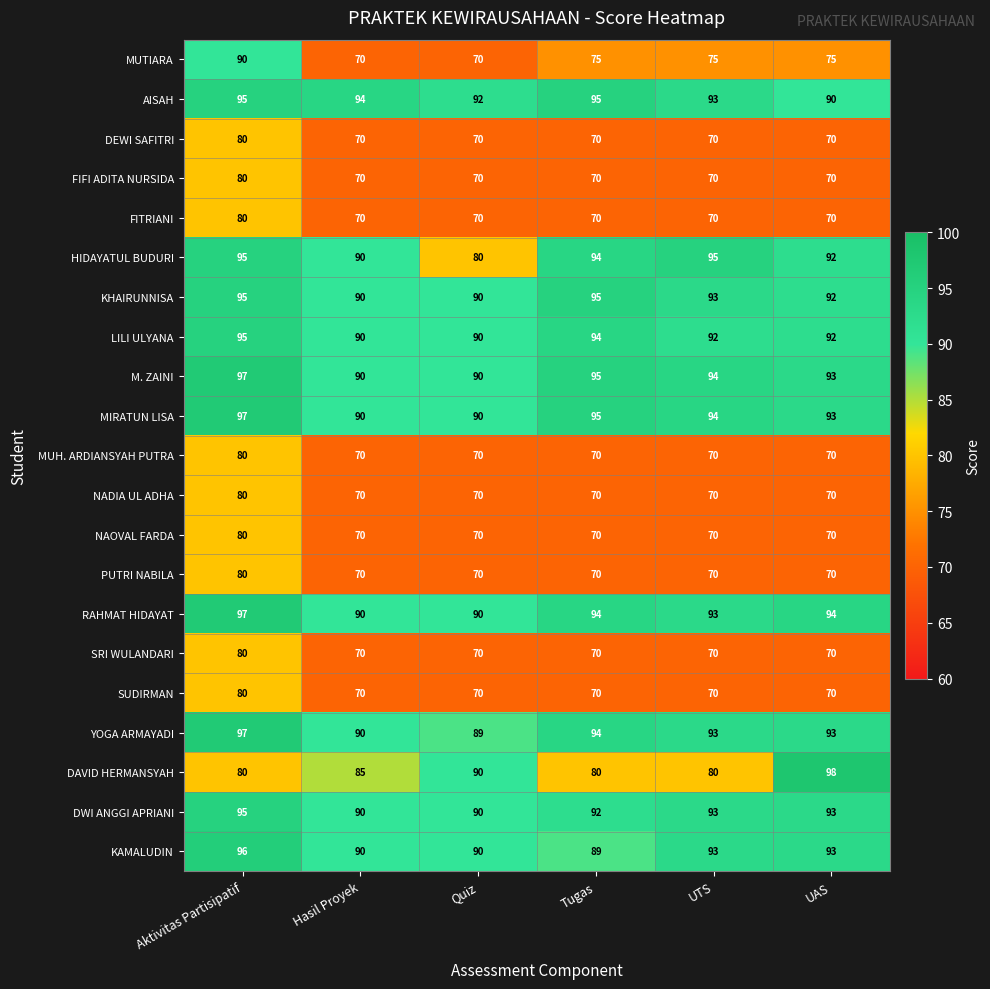

What value does the NADIA UL ADHA series have at UAS?

70